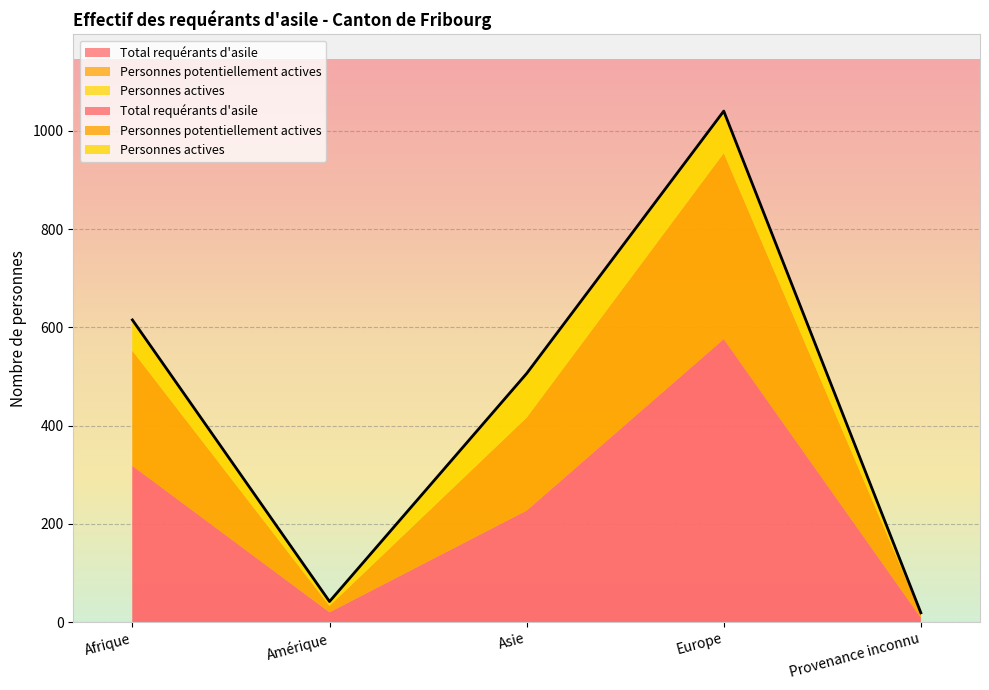

Which series changed the most between Asie and Provenance inconnu?

Total requérants d'asile